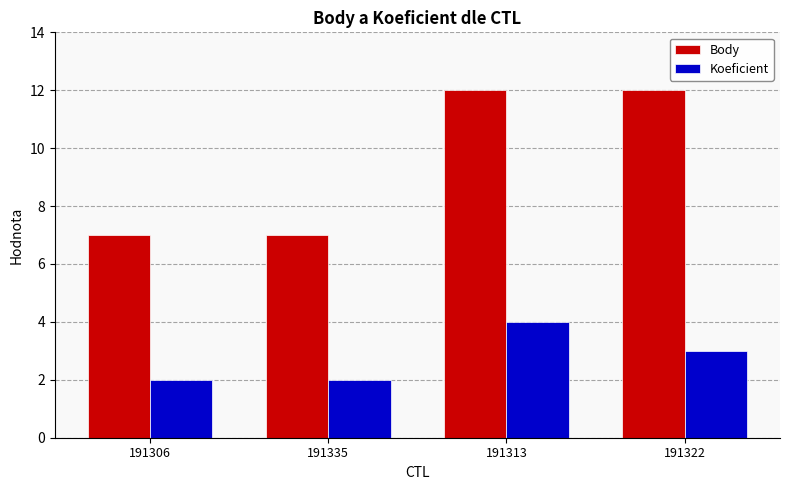

Count the number of data series in this chart.

2